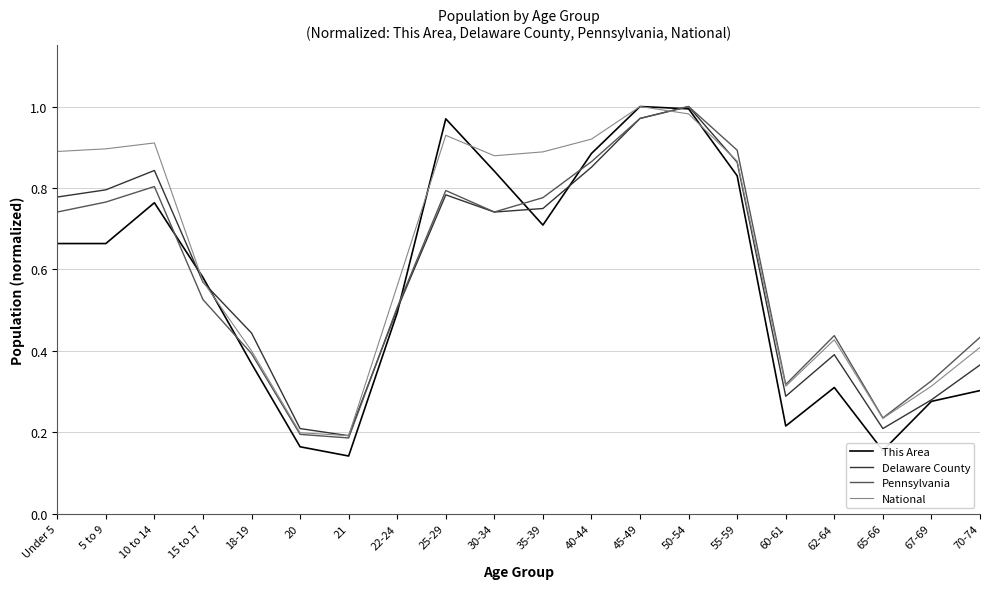

Which series has the widest spread of values?

This Area